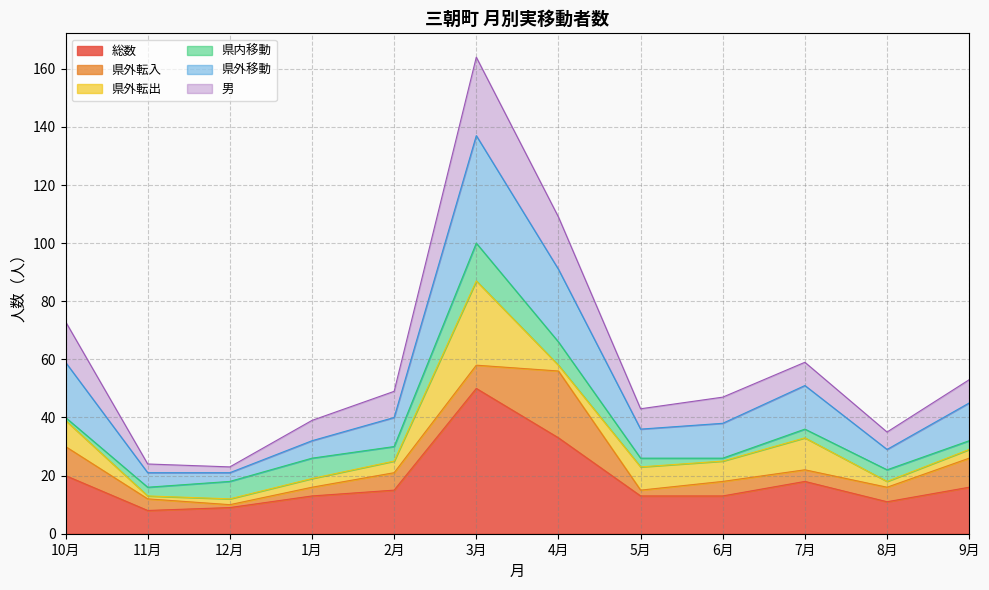

What is the label of the 2nd point from the right?

8月